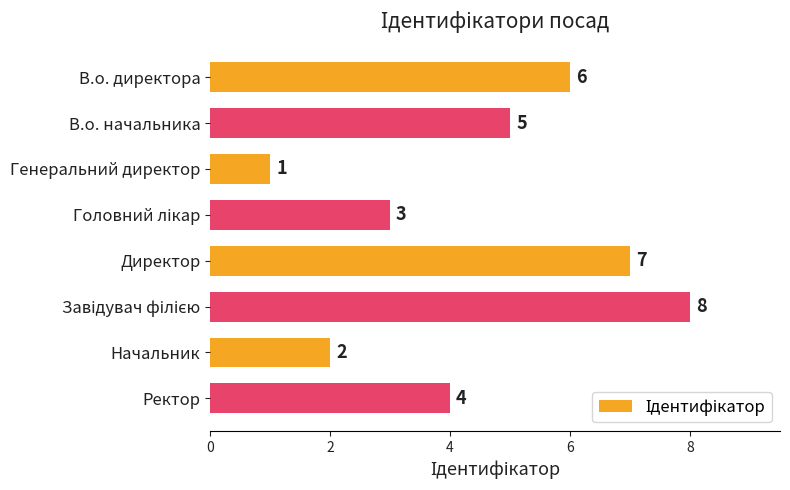

The chart shows a value of 2 at Начальник. True or false?

True